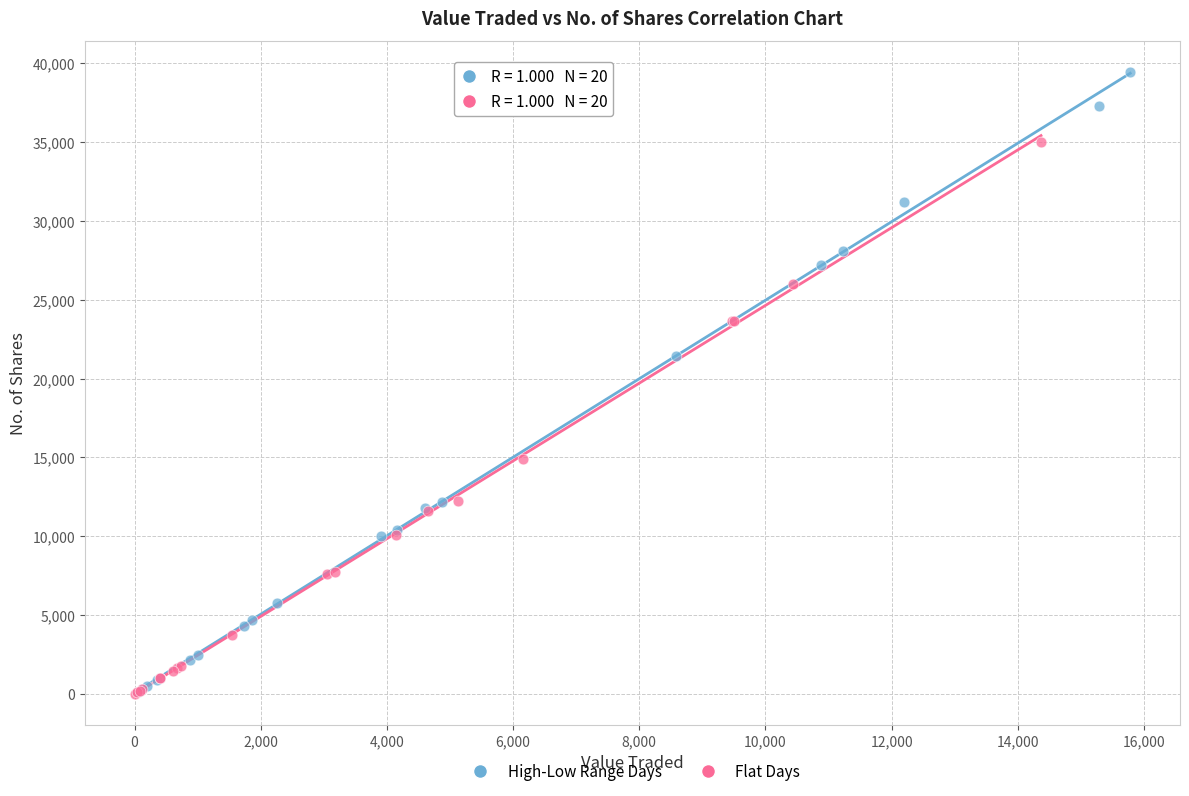

Which series reaches the maximum Y coordinate?

High-Low Range Days